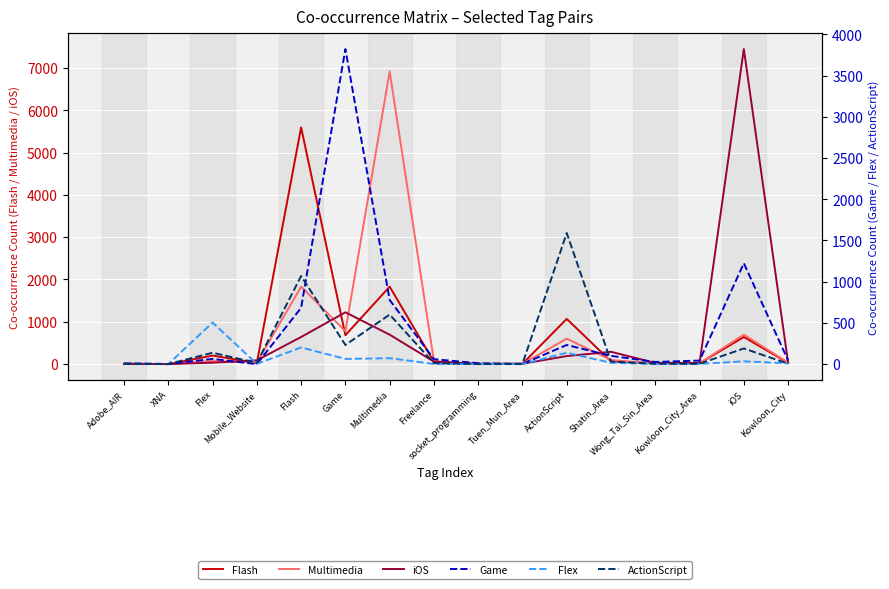

The value of Flex at XNA is 286. True or false?

False